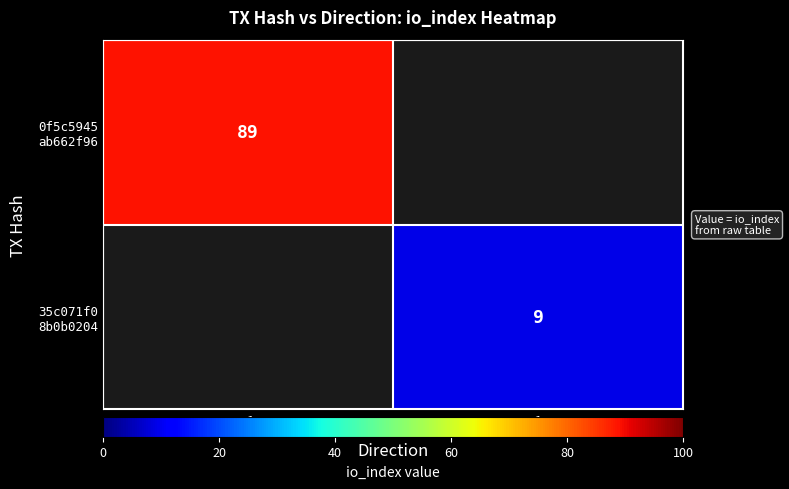

Is it true that 0f5c5945 ab662f96 equals -57 at 1?

False